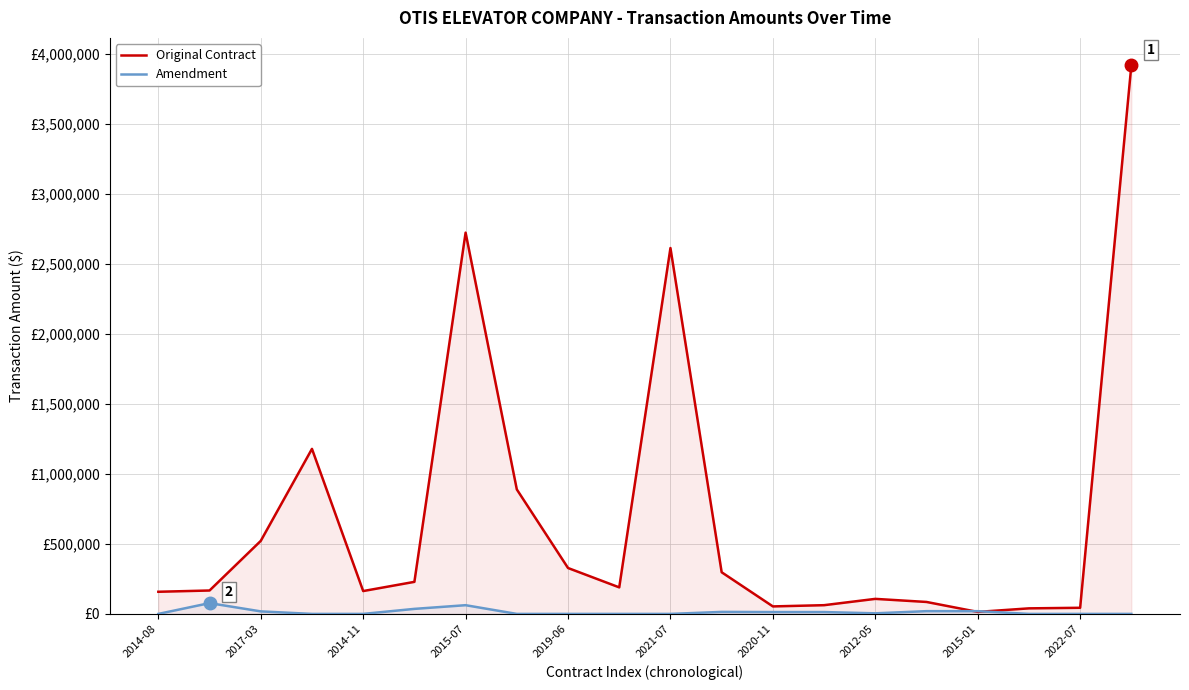

How many interior local peaks does the Amendment series have?

4